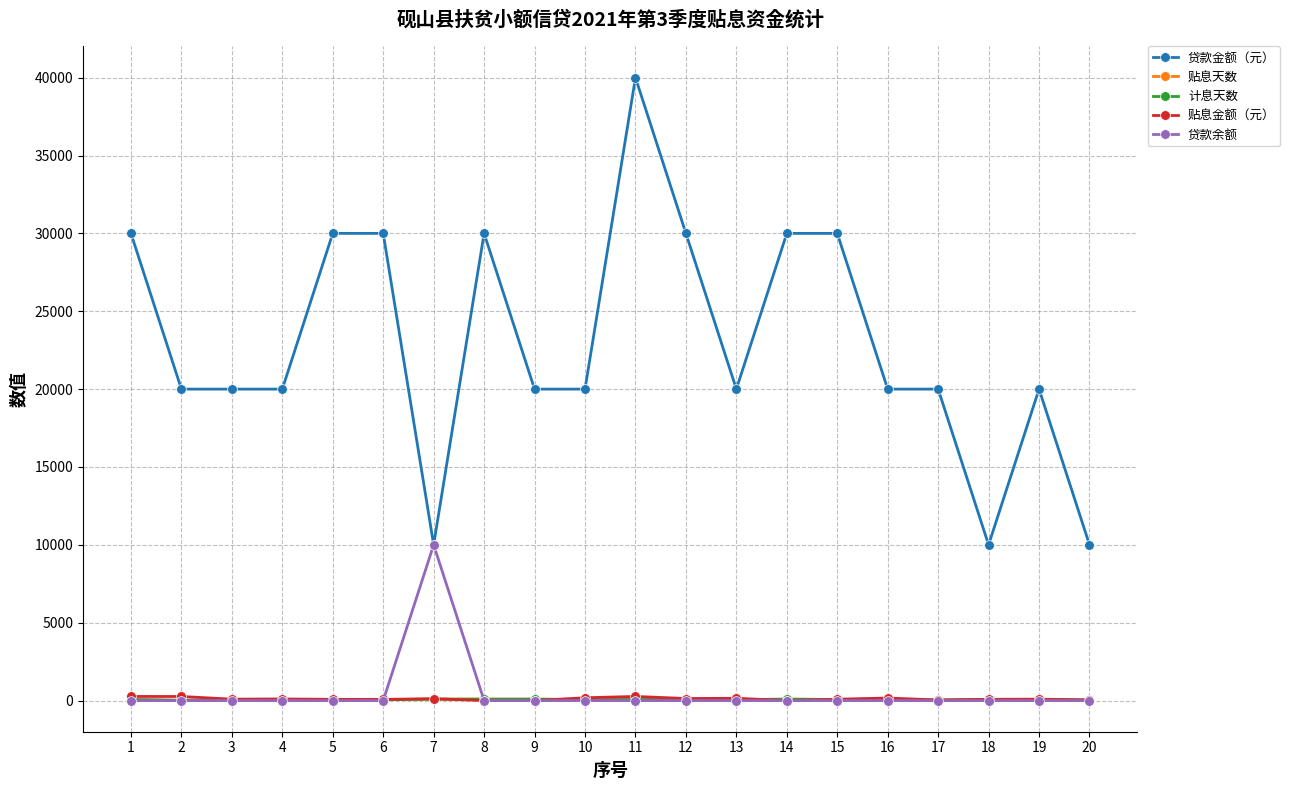

Which series has the largest total across all categories?

贷款金额（元）